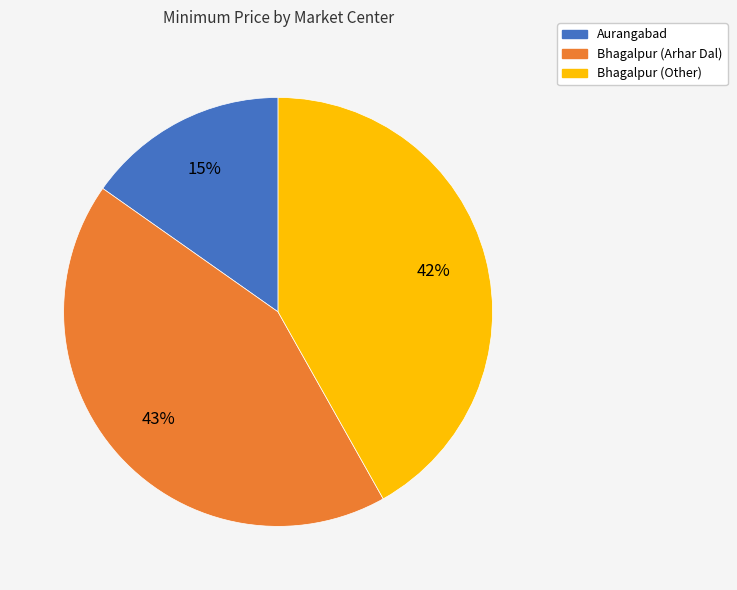

Combined, do Aurangabad and Bhagalpur (Arhar Dal) account for over 50%?

Yes